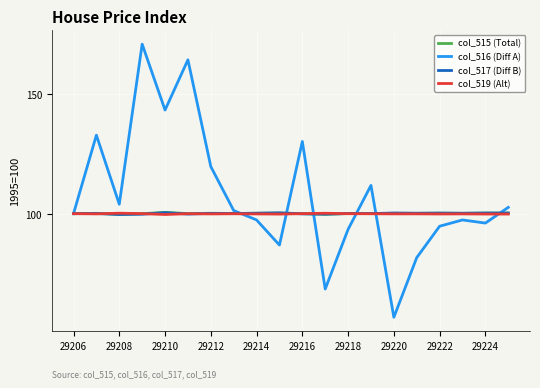

Does the chart display data point markers on the line(s)?

No